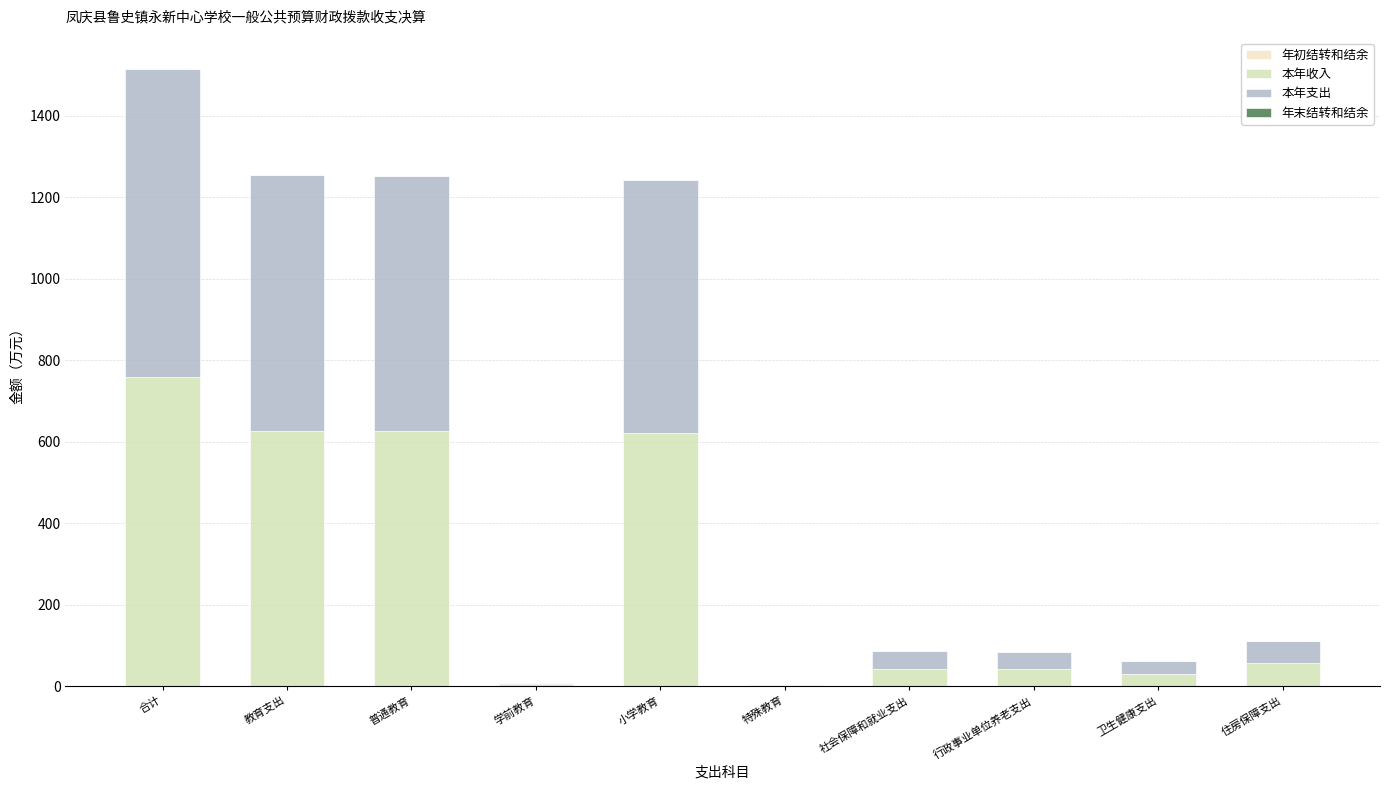

Are the bars grouped side by side (vs. stacked)?

No